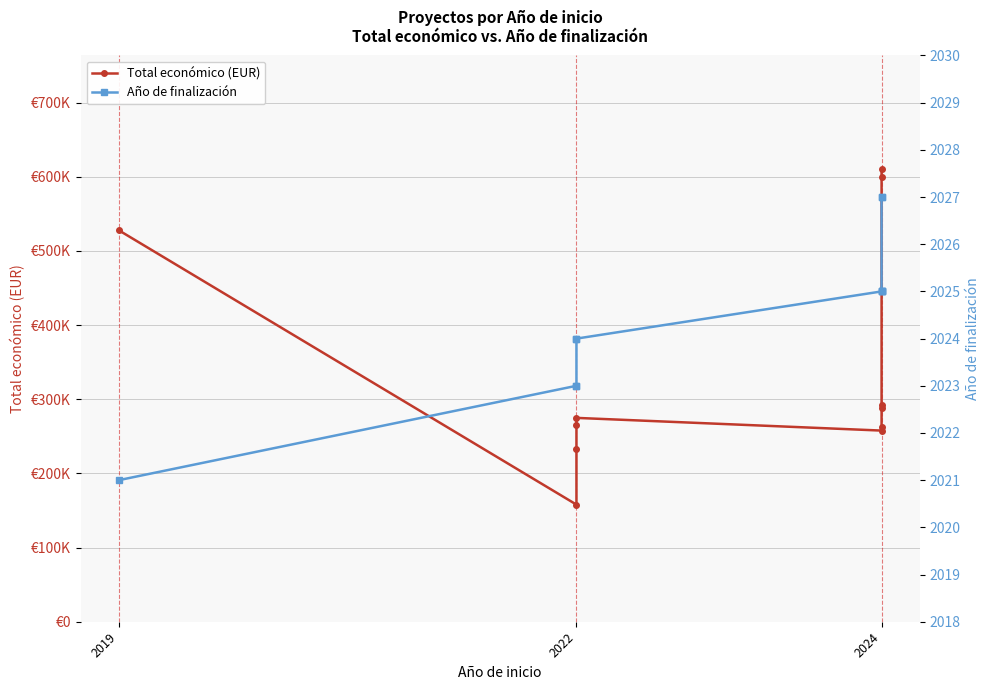

How many values in the Total económico (EUR) series are below 274899?

5